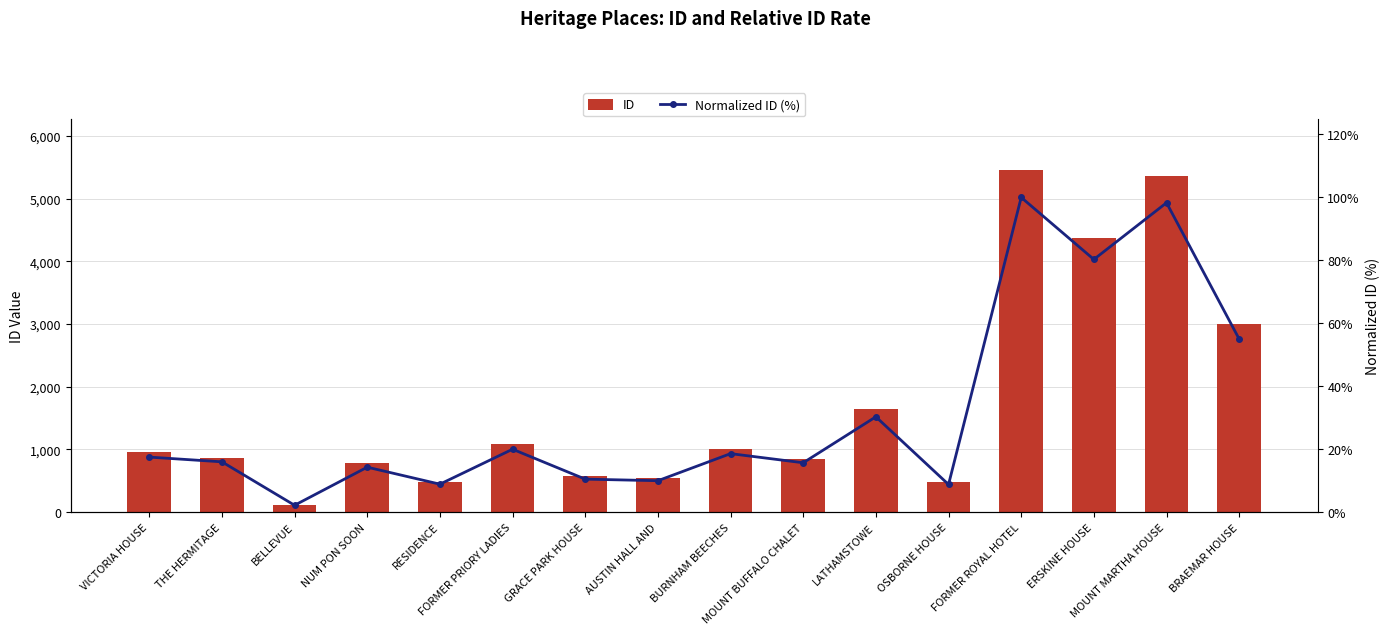

Is the value of ID at THE HERMITAGE greater than the value of Normalized ID (%) at BELLEVUE?

Yes